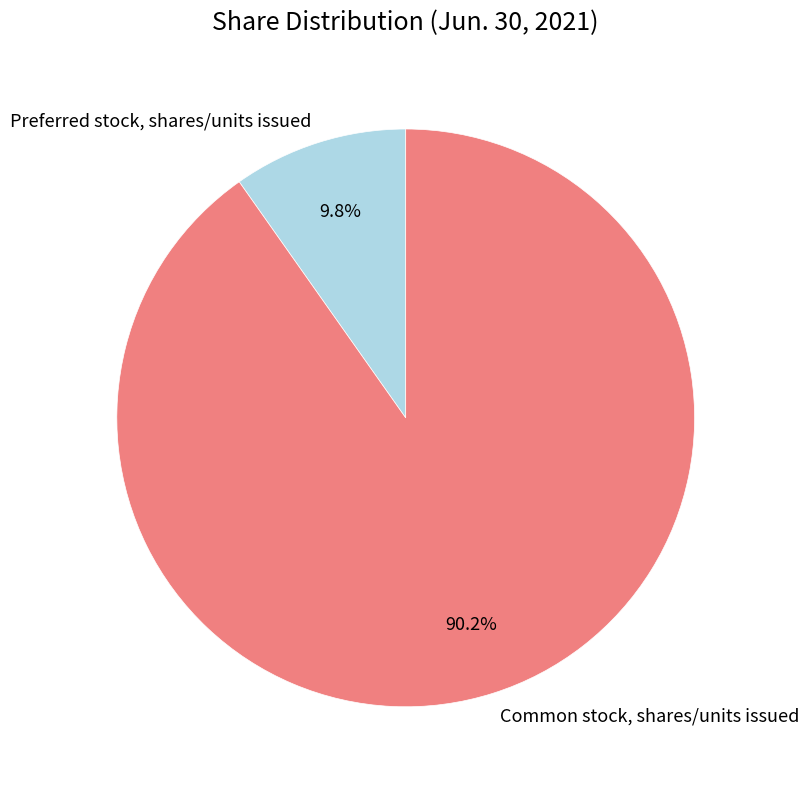

Between Preferred stock, shares/units issued and Common stock, shares/units issued, which is larger?

Common stock, shares/units issued